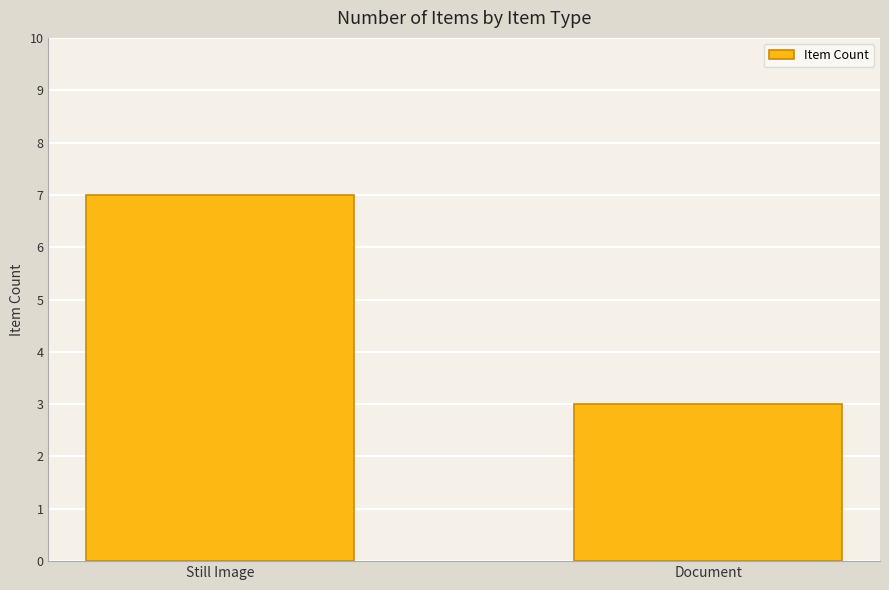

What is the maximum value shown in the chart?

7